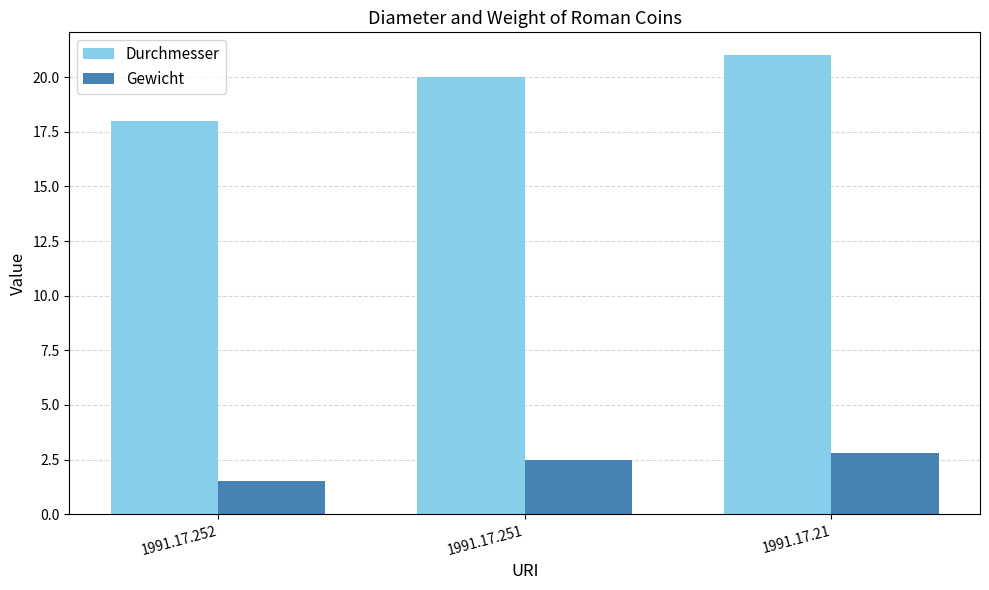

Rank the series at 1991.17.251 from highest to lowest value.

Durchmesser, Gewicht